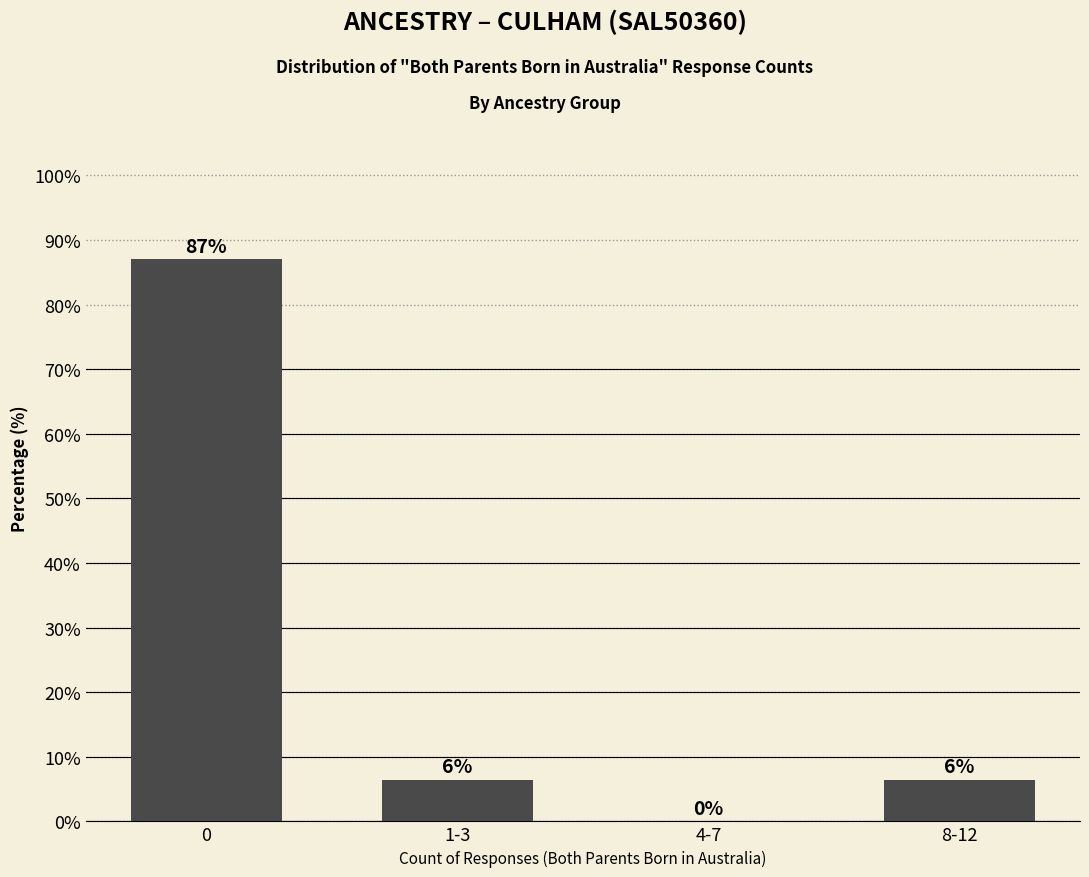

Between 4-7 and 1-3, which is larger?

1-3